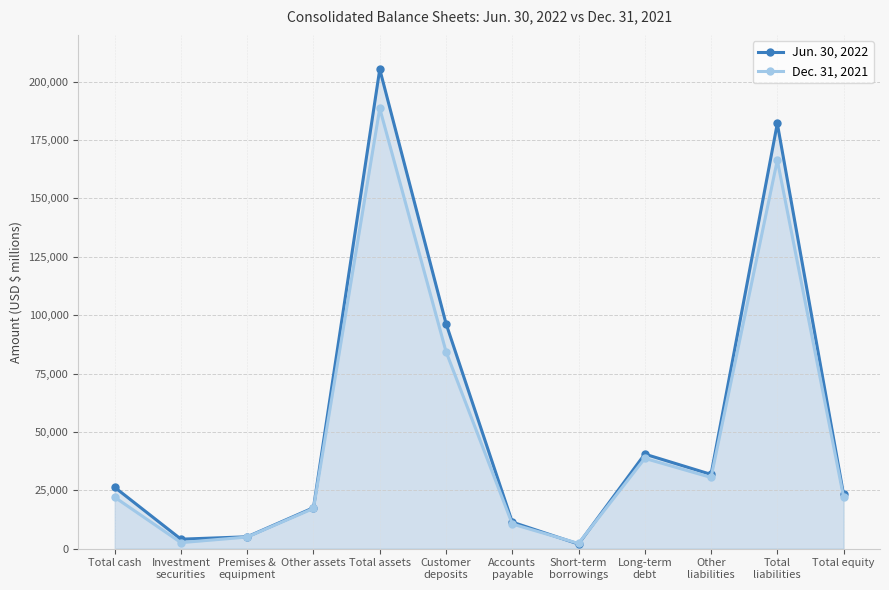

What is the total value across all series at Accounts
payable?

21945